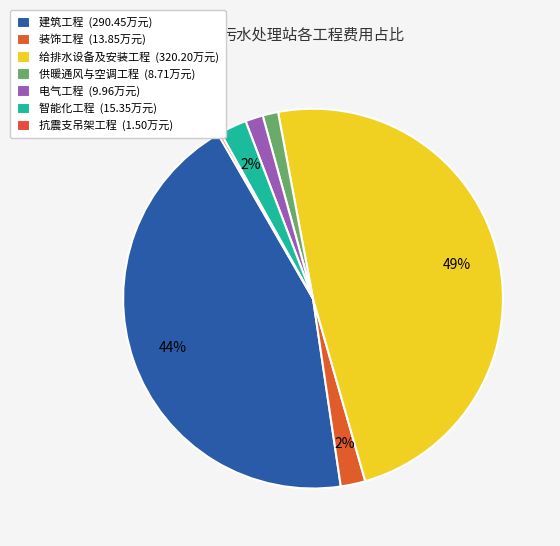

How many slices are in this pie chart?

7